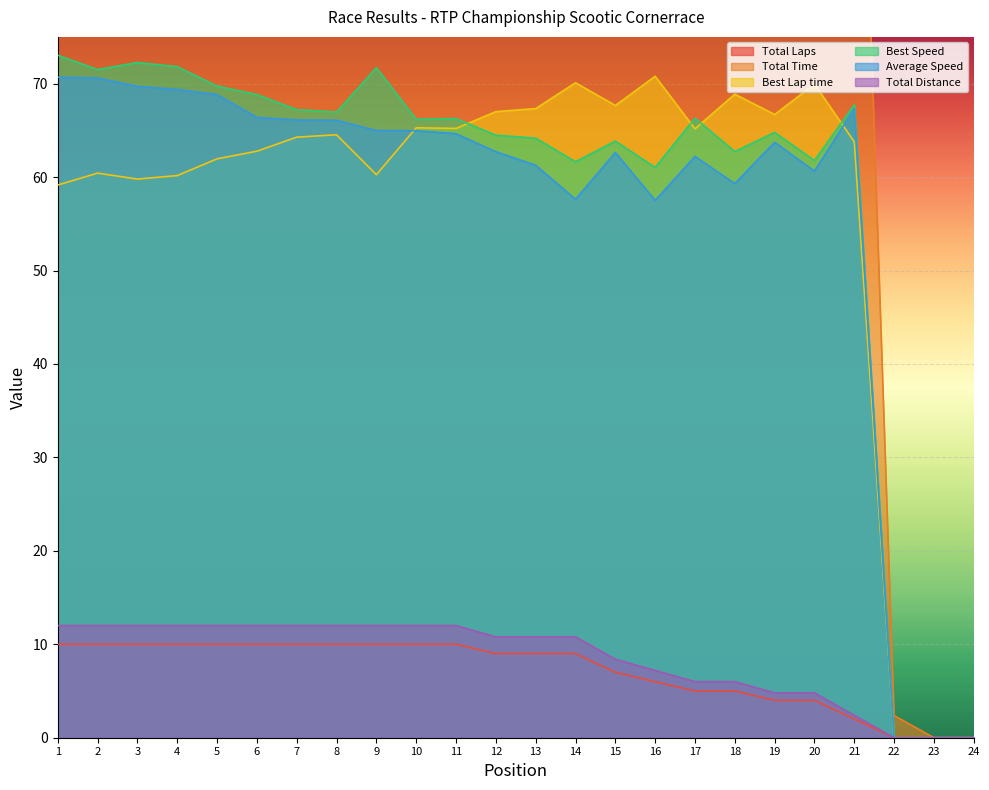

Is the value of Total Laps at 18 greater than the value of Average Speed at 5?

No